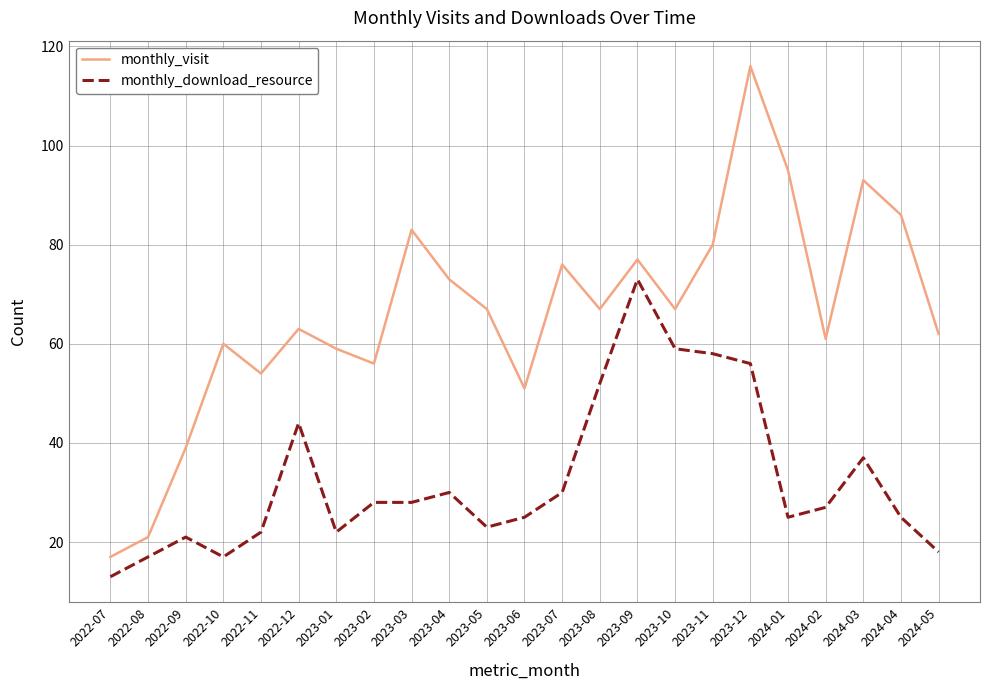

What position from the right is 2023-05?

13